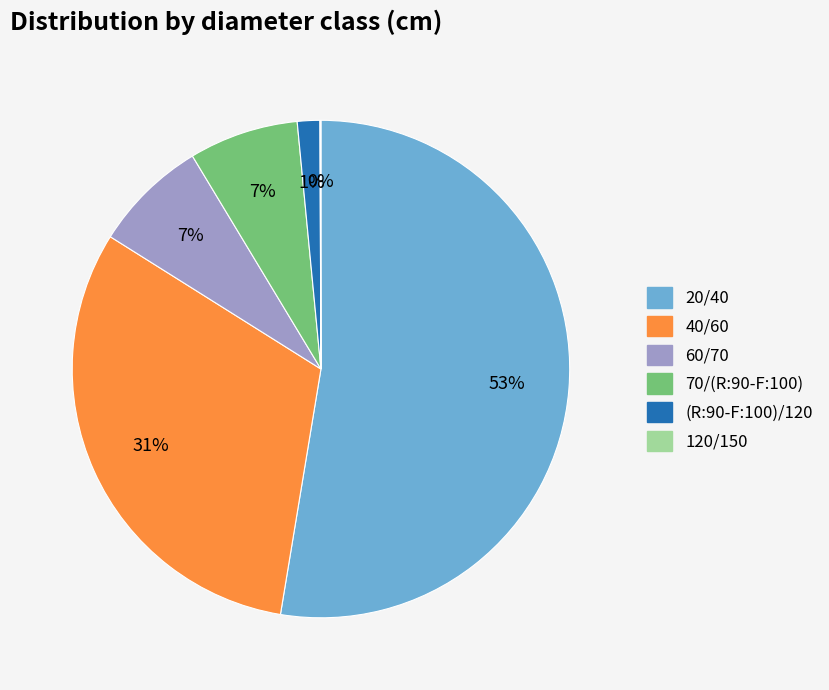

To the nearest percent, what portion does (R:90-F:100)/120 represent?

1%